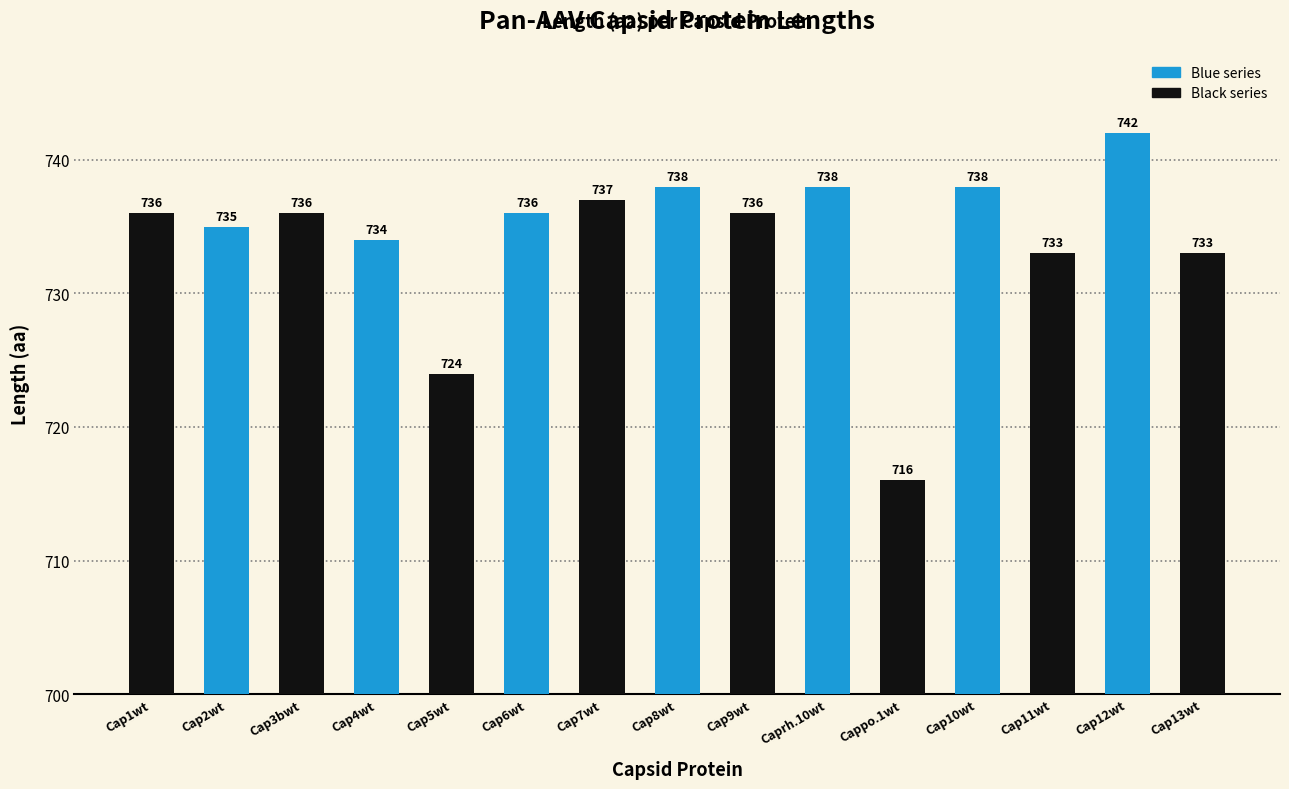

What is the ratio of the value at Cap8wt to the value at Cap3bwt?

1.0